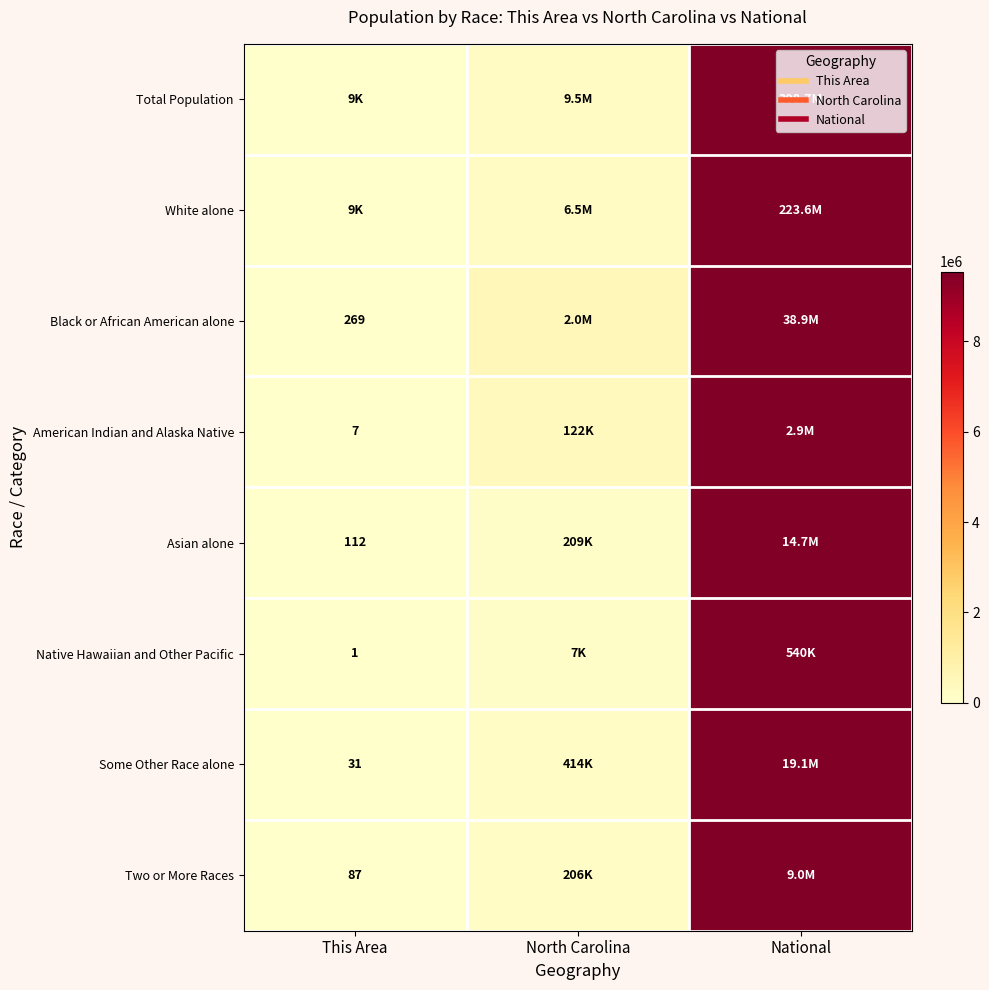

Which has a higher value, National or This Area?

National